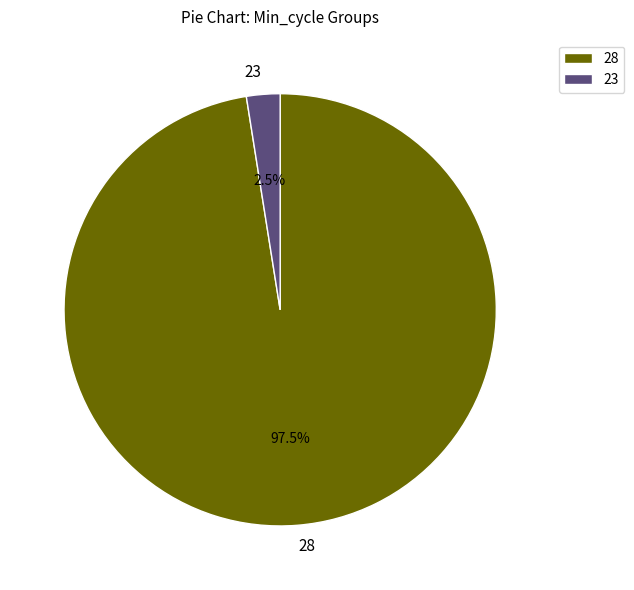

Do 23 and 28 together represent more than half of the pie?

Yes